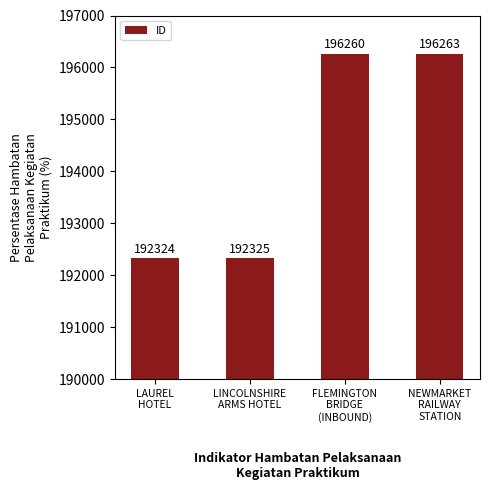

Is it true that the value at LAUREL
HOTEL is 81748?

False